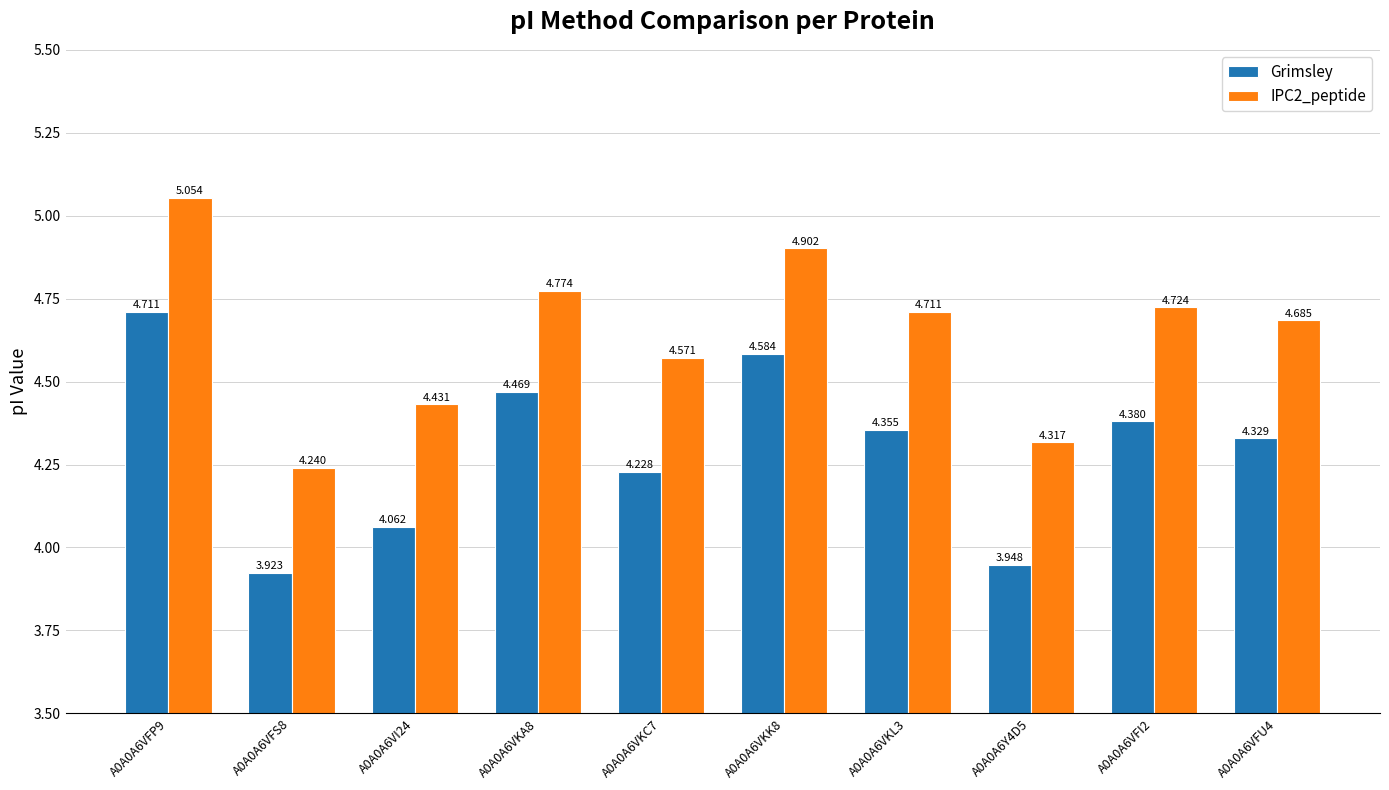

At A0A0A6VFI2, list the series in order from smallest to largest.

Grimsley, IPC2_peptide